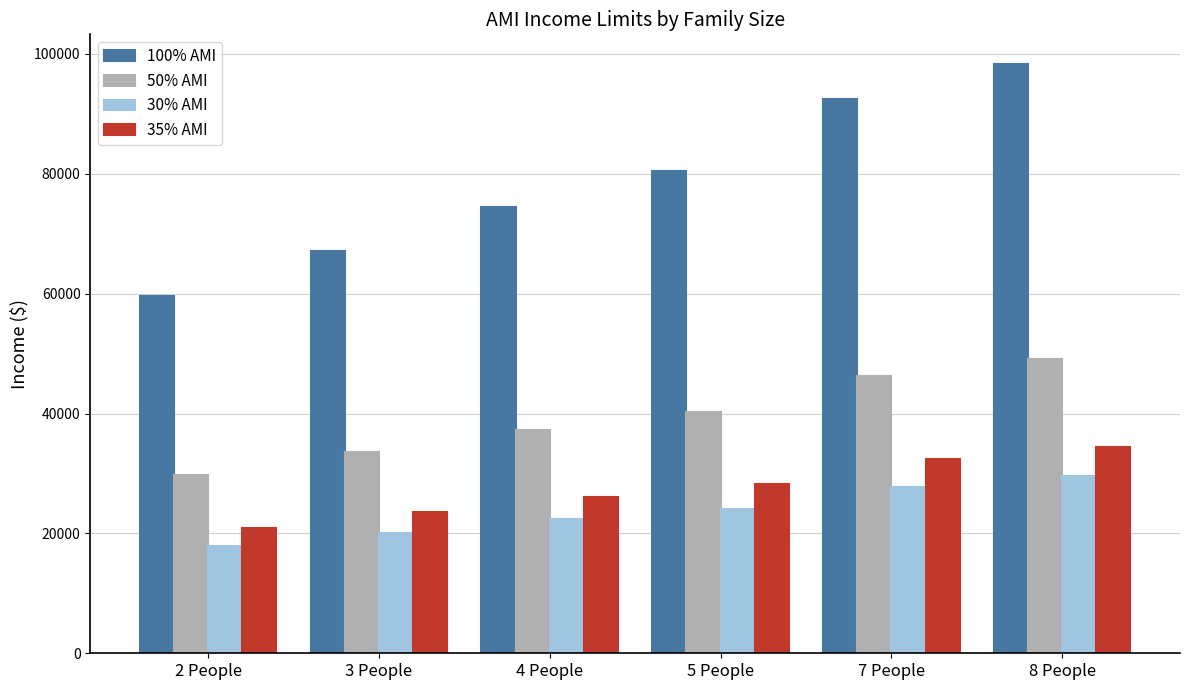

What are all the series names shown in the legend?

100% AMI, 50% AMI, 30% AMI, 35% AMI